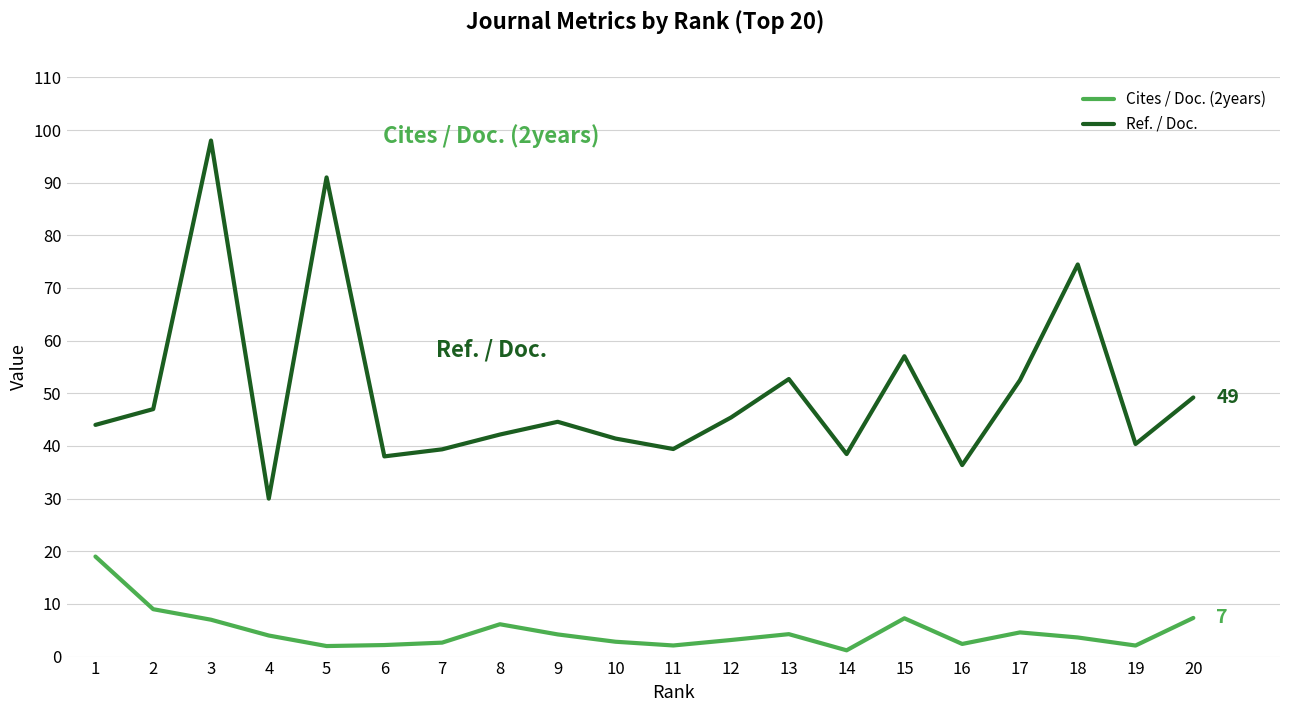

Rank the series by their average value, from lowest to highest.

Cites / Doc. (2years), Ref. / Doc.